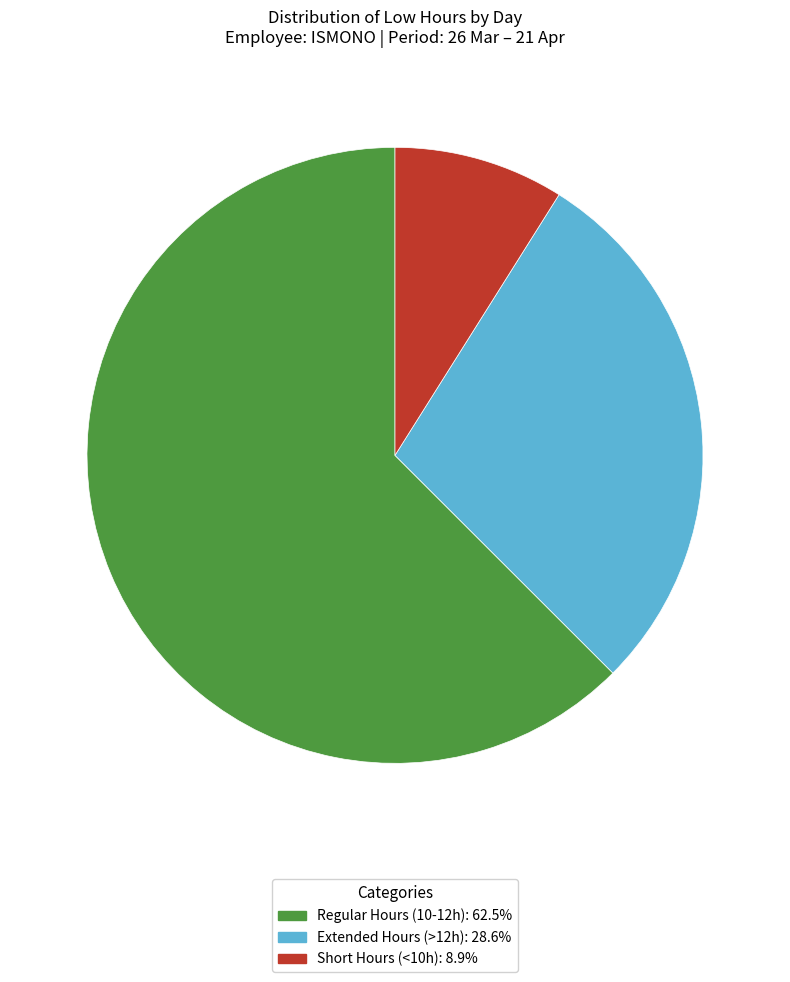

Count the number of slices in the pie.

3